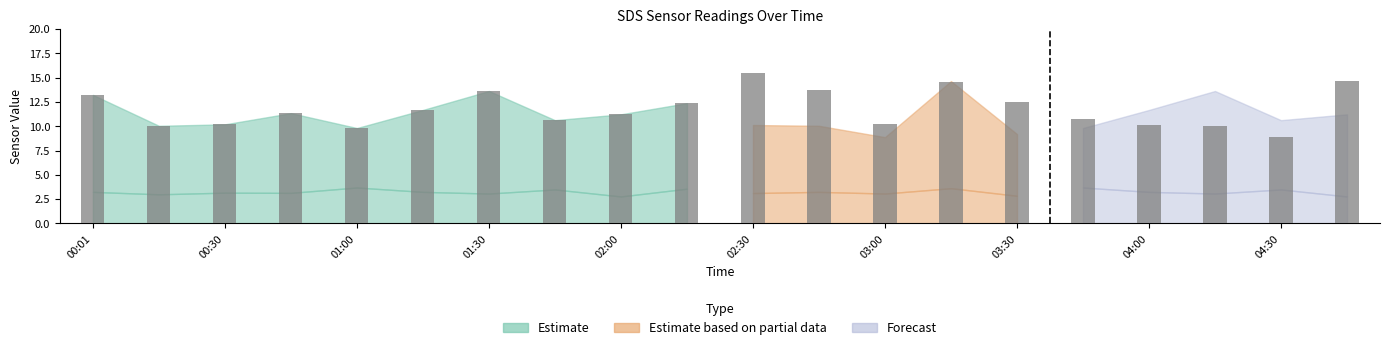

What is the value of the 11th bar from the left?

15.5